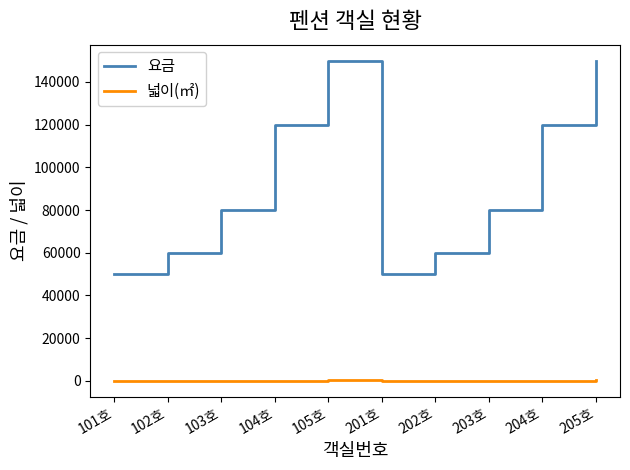

Does the chart have visible grid lines?

No